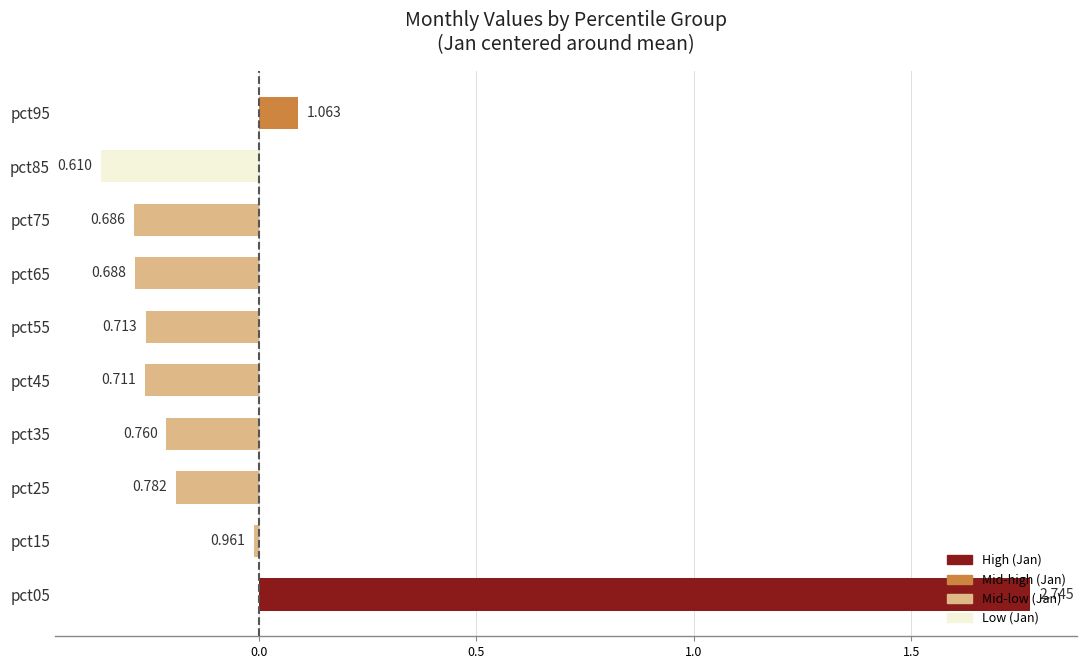

What is the greatest value displayed?

1.8